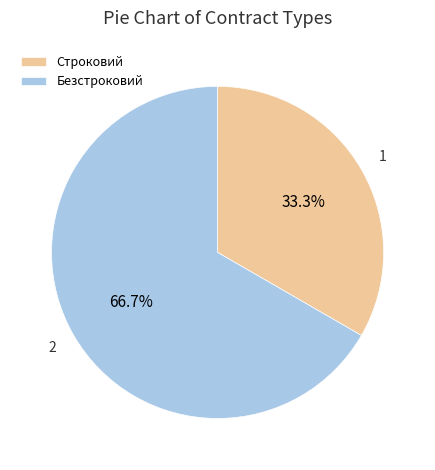

How many slices are in this pie chart?

2